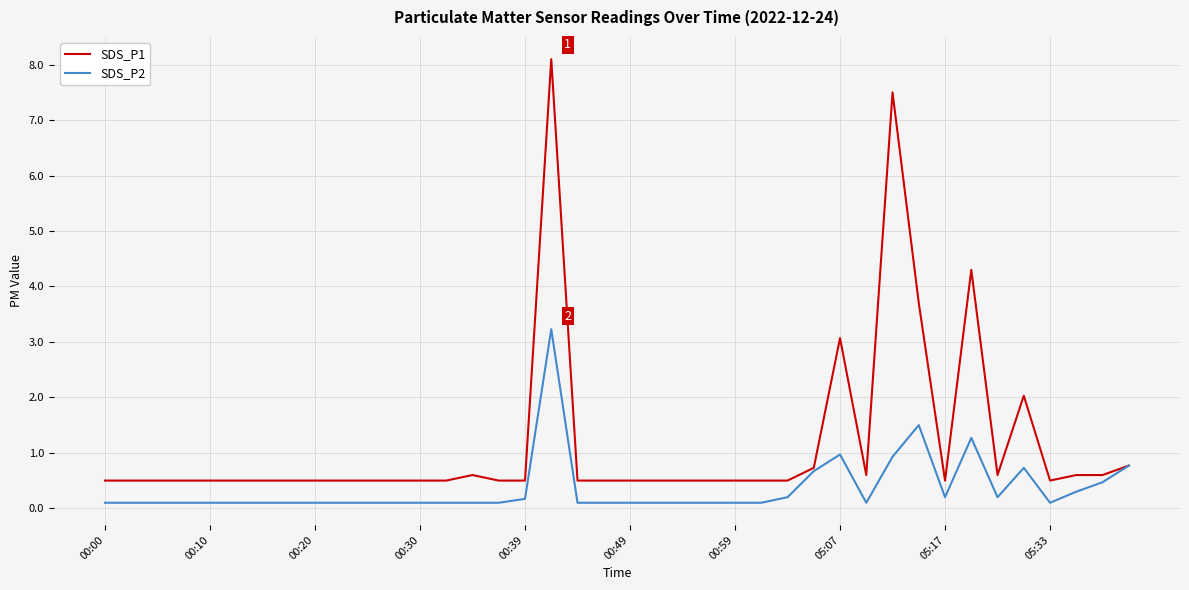

Which series has the widest spread of values?

SDS_P1